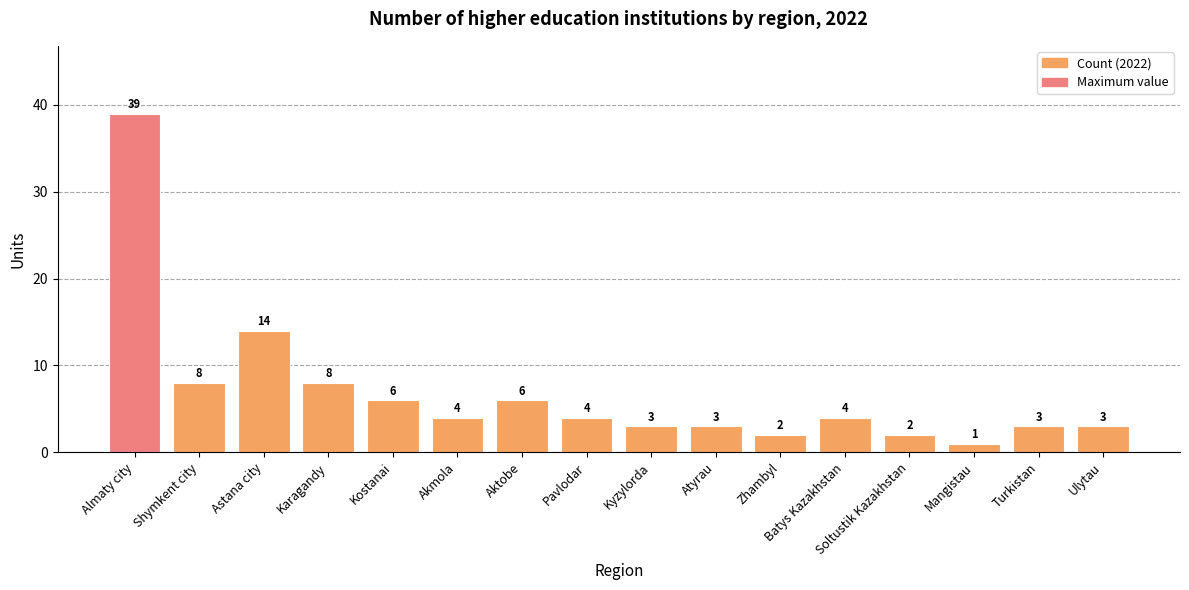

Are the bars horizontal?

No